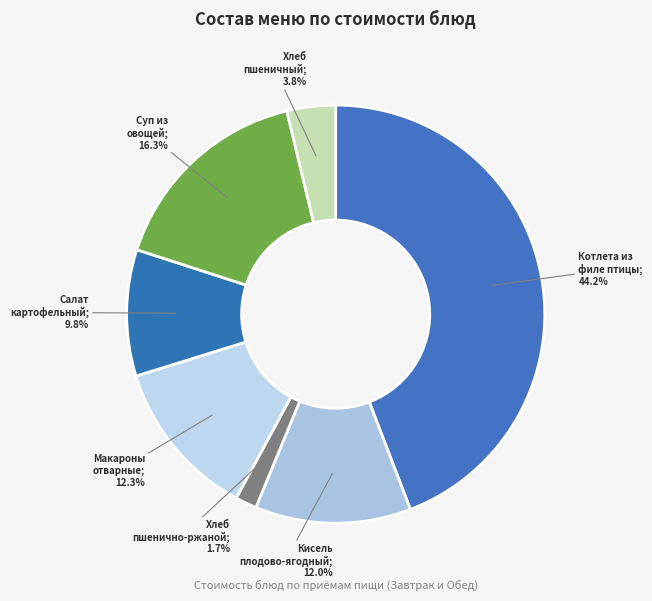

To the nearest percent, what is the average slice percentage?

14%